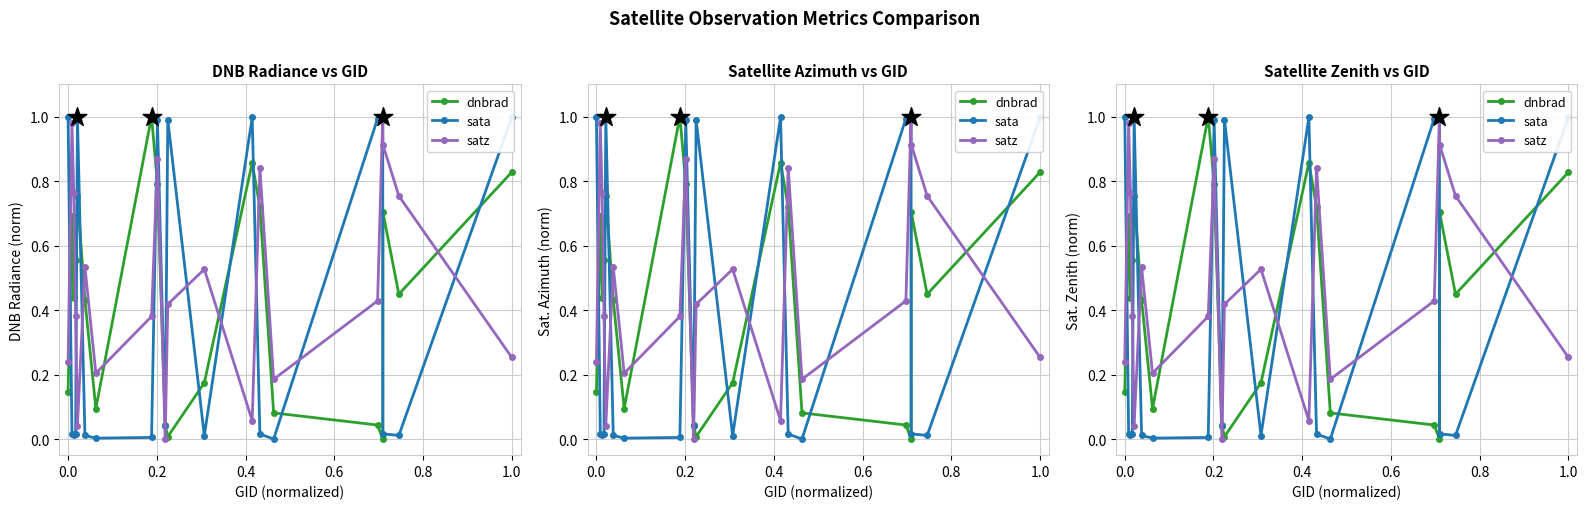

Which series reaches the minimum Y coordinate?

dnbrad